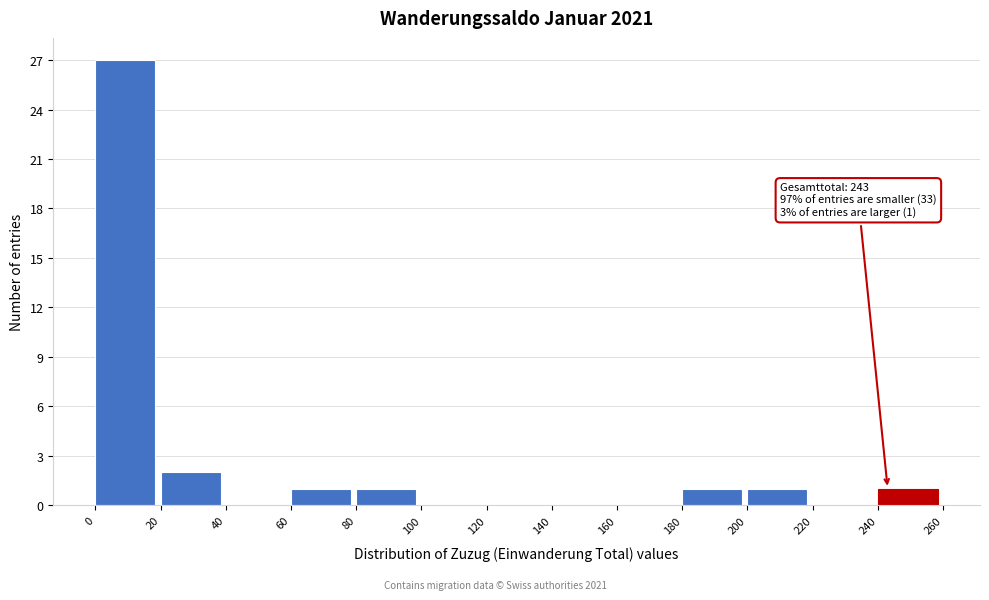

Over which range of the x-axis is the bar tallest?

0 to 20